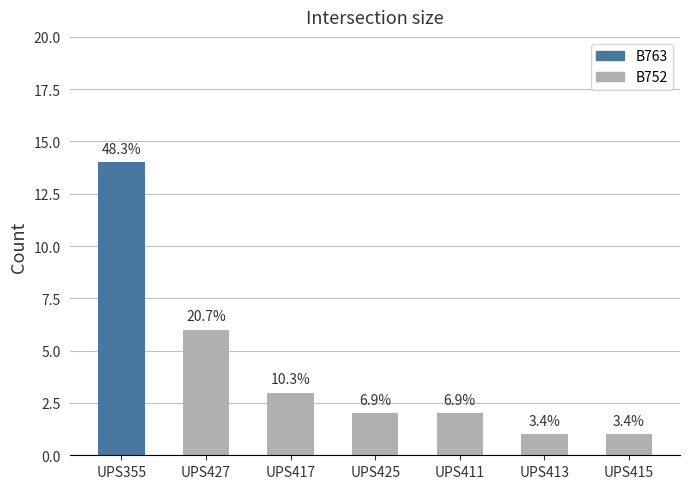

At which label does the data first exceed 2?

UPS355